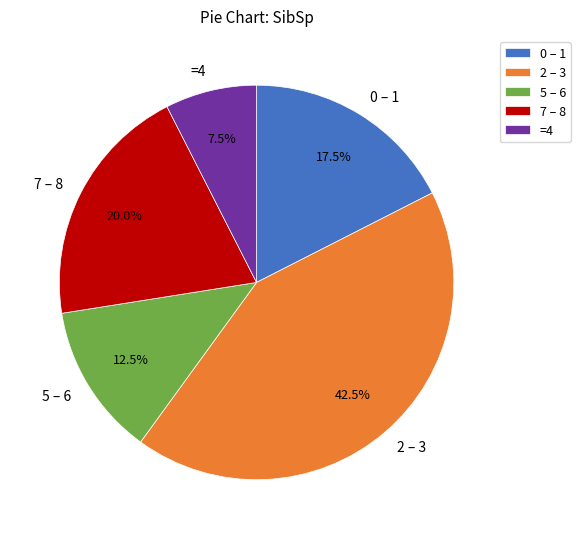

Combined, do 2 – 3 and 5 – 6 account for over 50%?

Yes